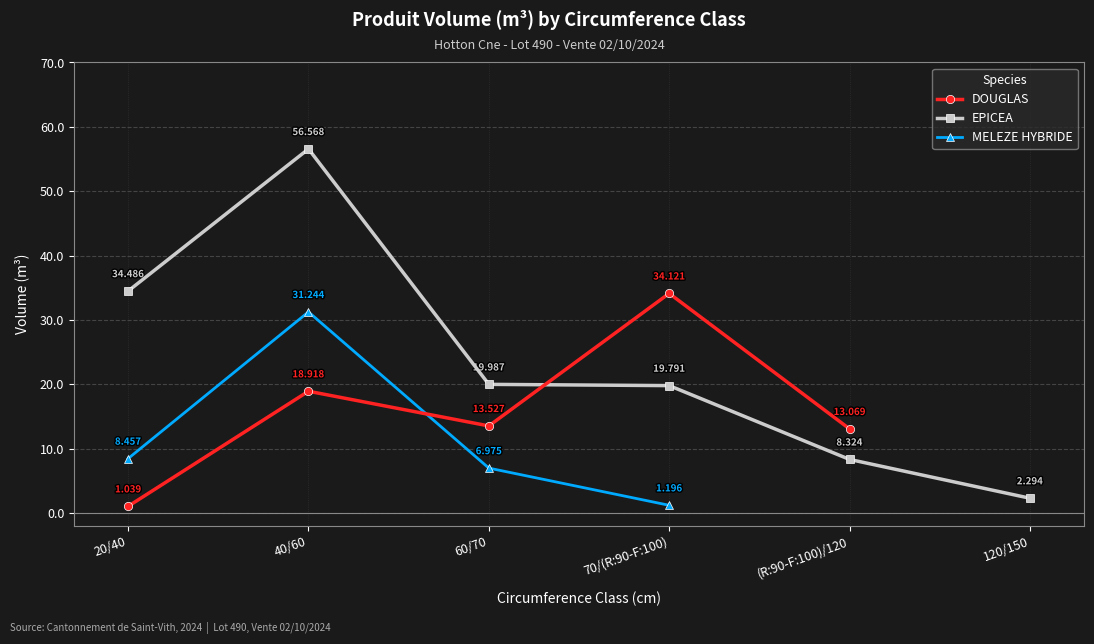

List the series in order of their peak value, lowest first.

MELEZE HYBRIDE, DOUGLAS, EPICEA